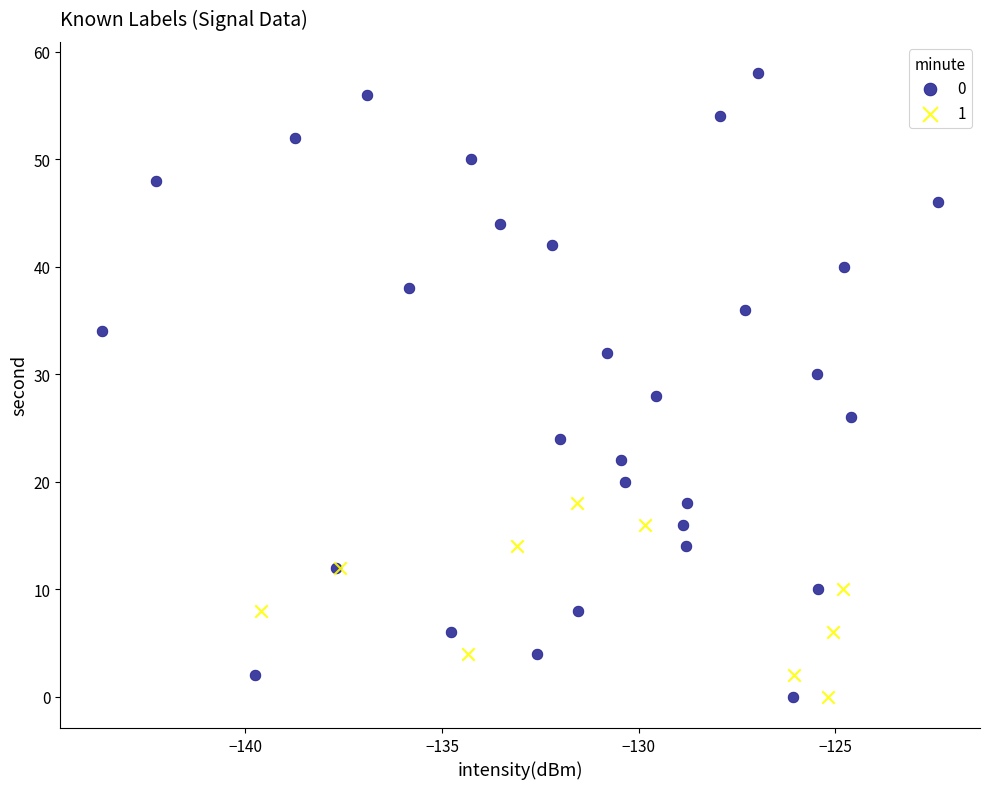

Which series has the widest spread of Y values?

0